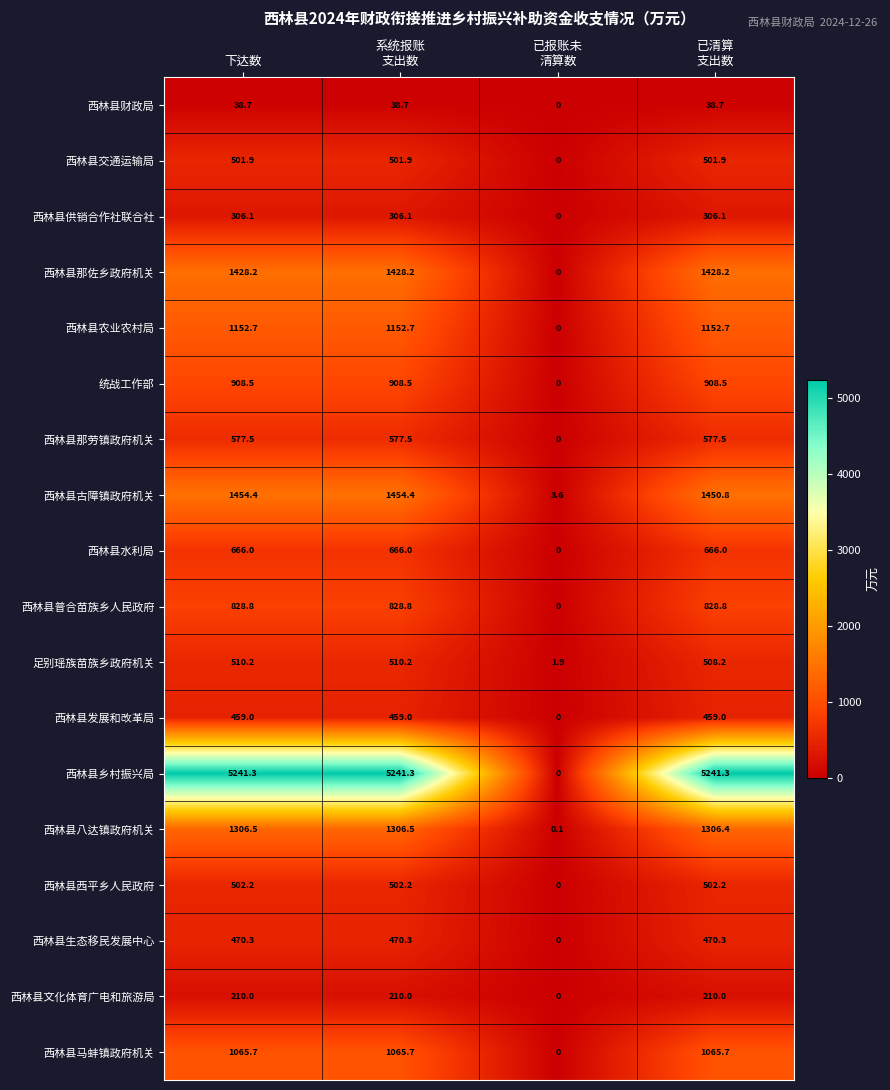

Count the number of data series in this chart.

18